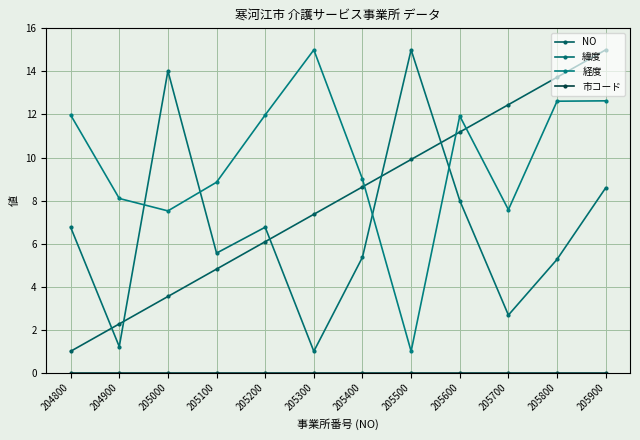

What is the difference between the 緯度 values at 204800 and 205500?

8.2